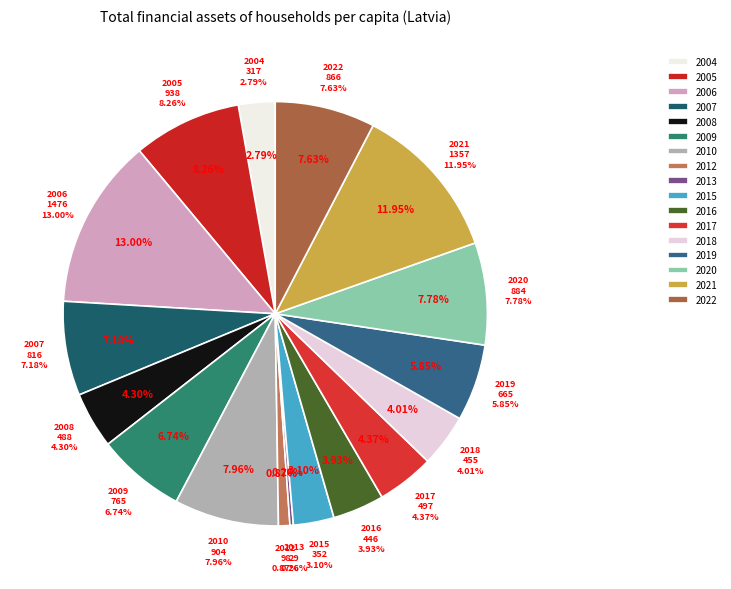

To the nearest percent, what is the difference between the 2015 and 2012 slice percentages?

2%